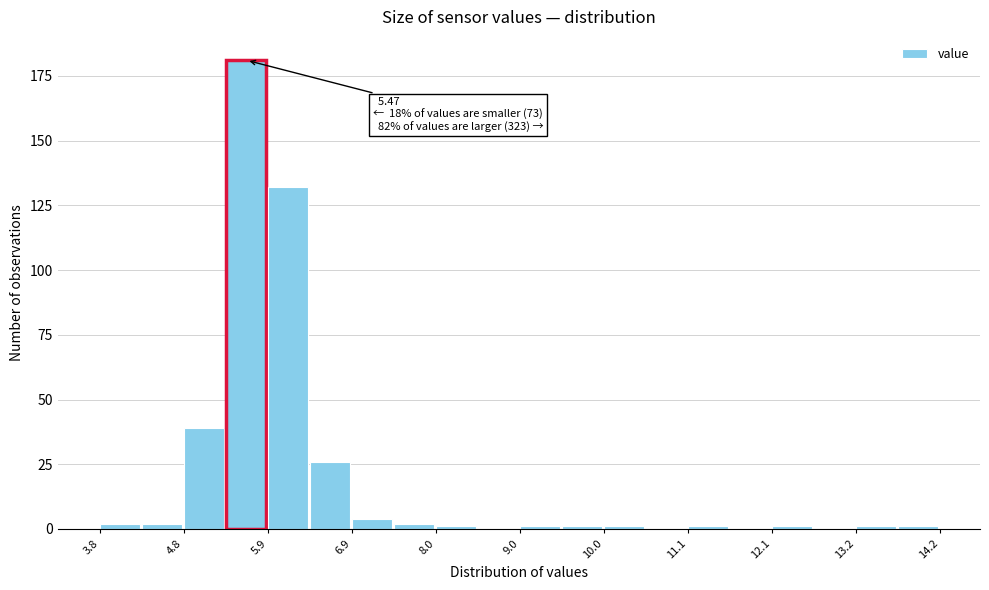

Around what value on the x-axis is the tallest bar? Give the approximate position of its centre, as read against the axis.

5.6